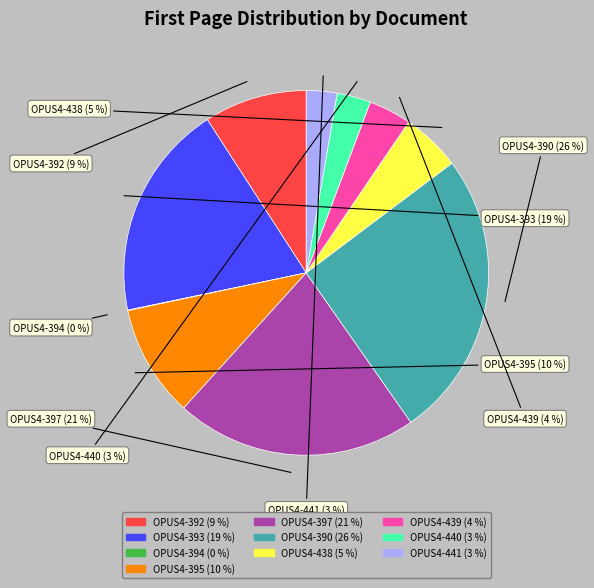

Approximately how many times larger is the value at OPUS4-395 compared to OPUS4-393?

0.5